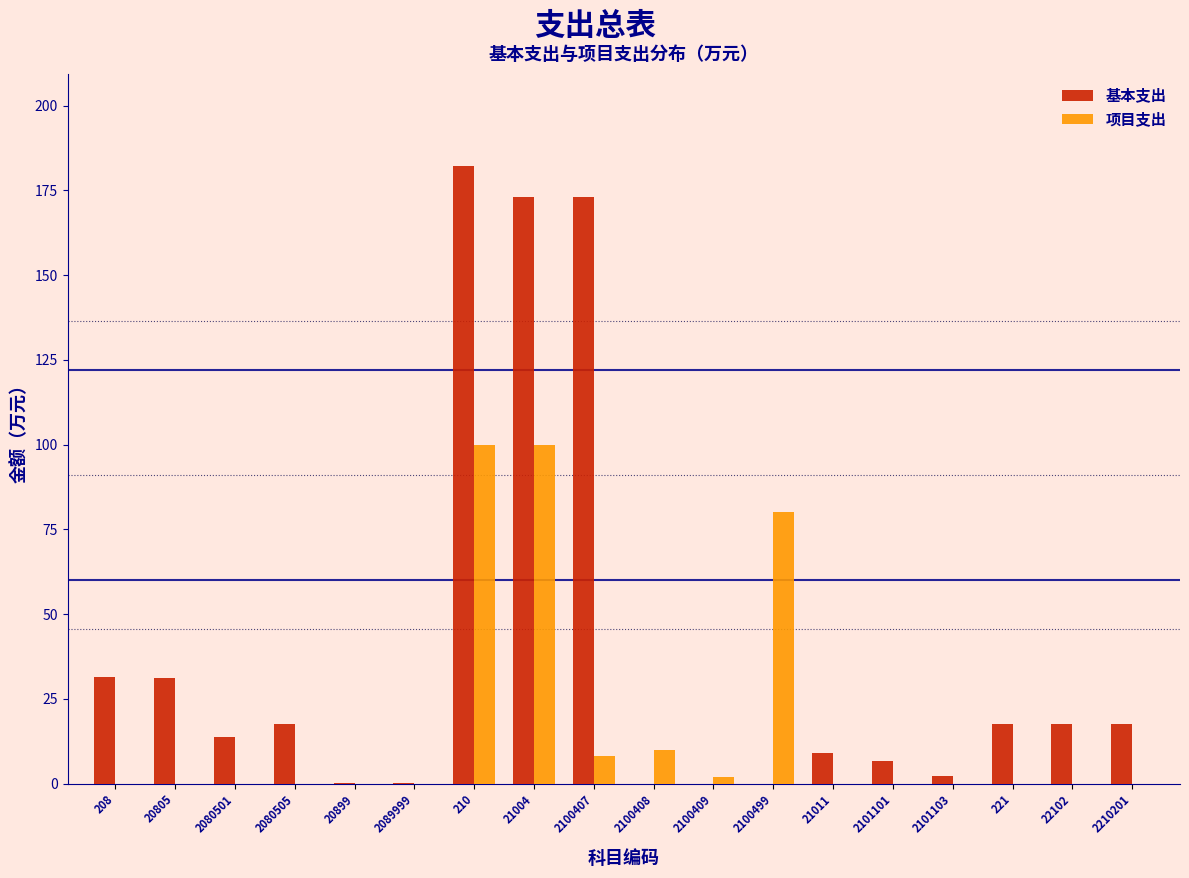

What is the maximum value shown in the chart?

182.0